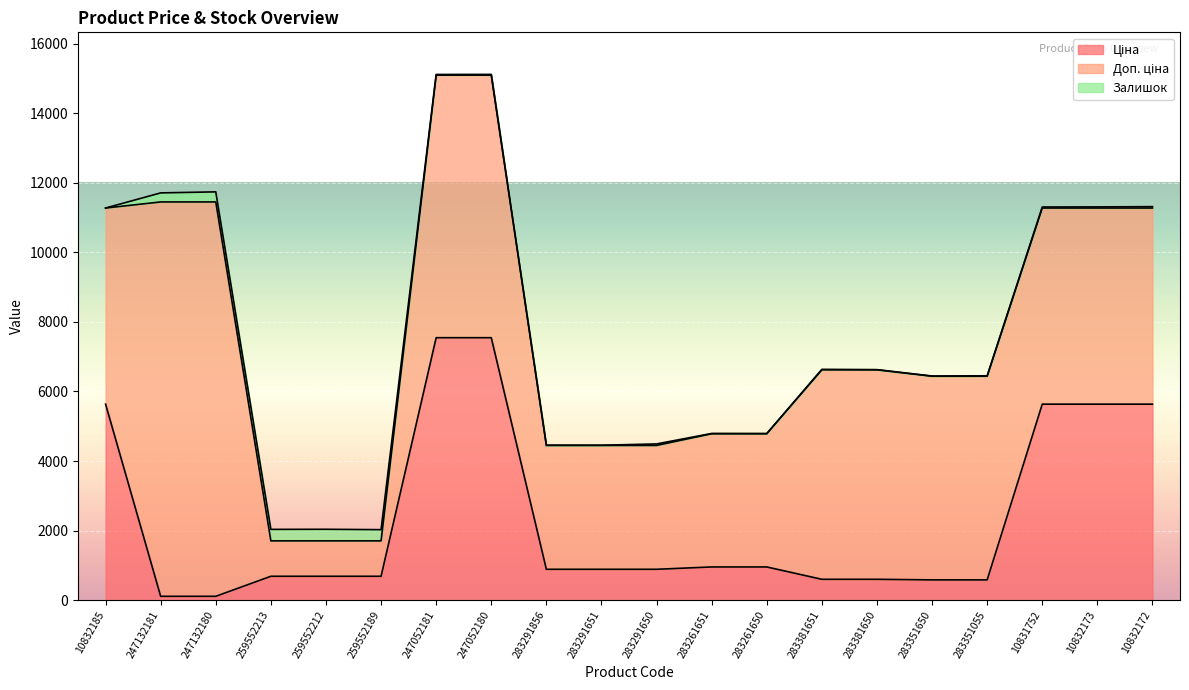

What is the approximate value of Доп. ціна at 283291651?

3559.7